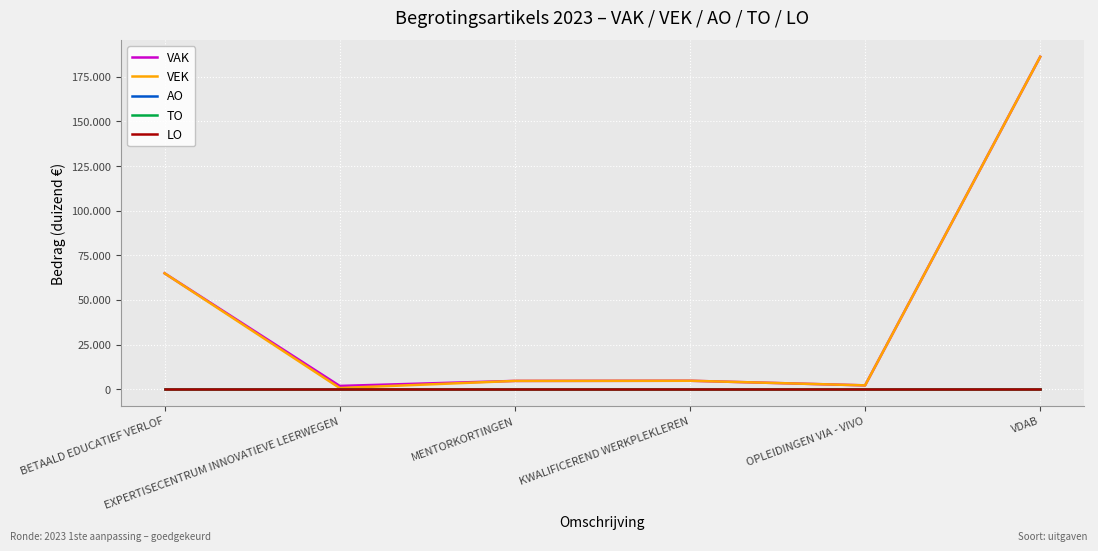

True or false: VEK and AO intersect in this chart.

False